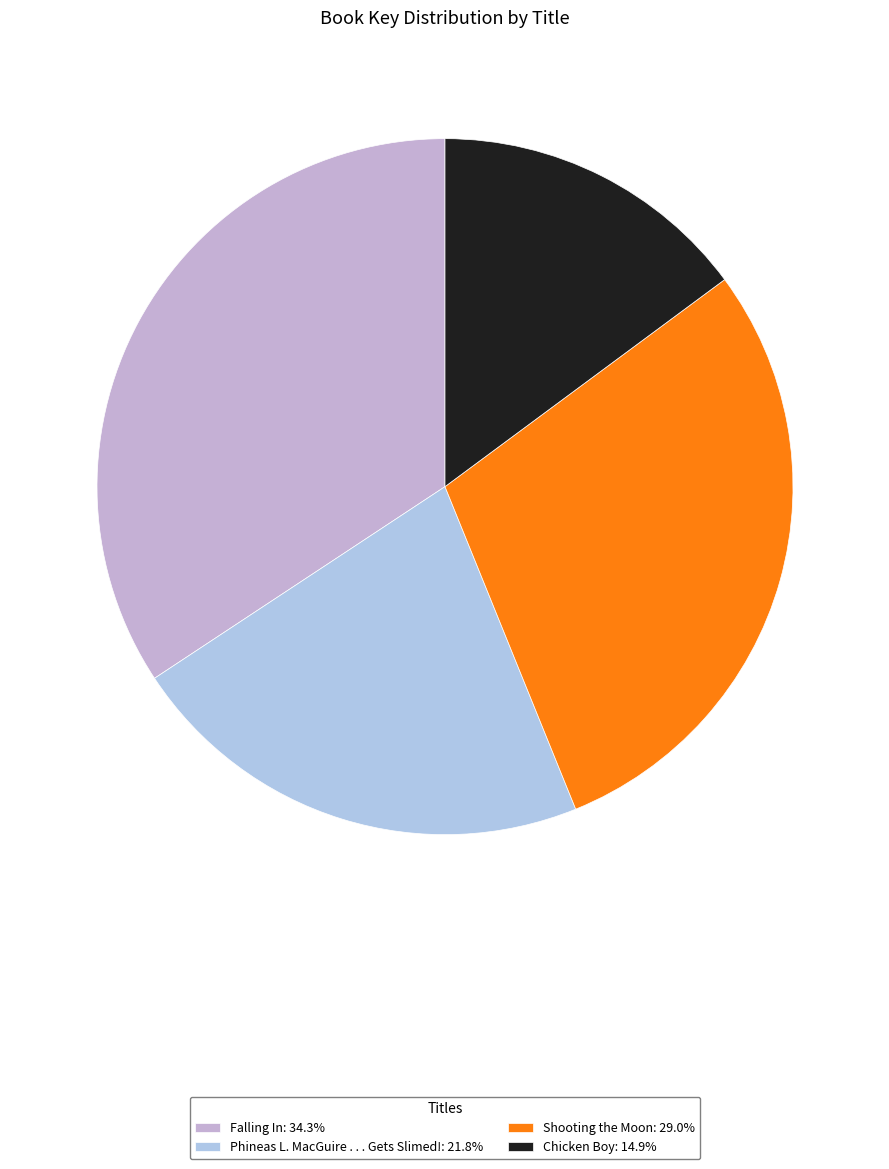

The Phineas L. MacGuire . . . Gets Slimed! slice represents 22% of the pie. True or false?

True